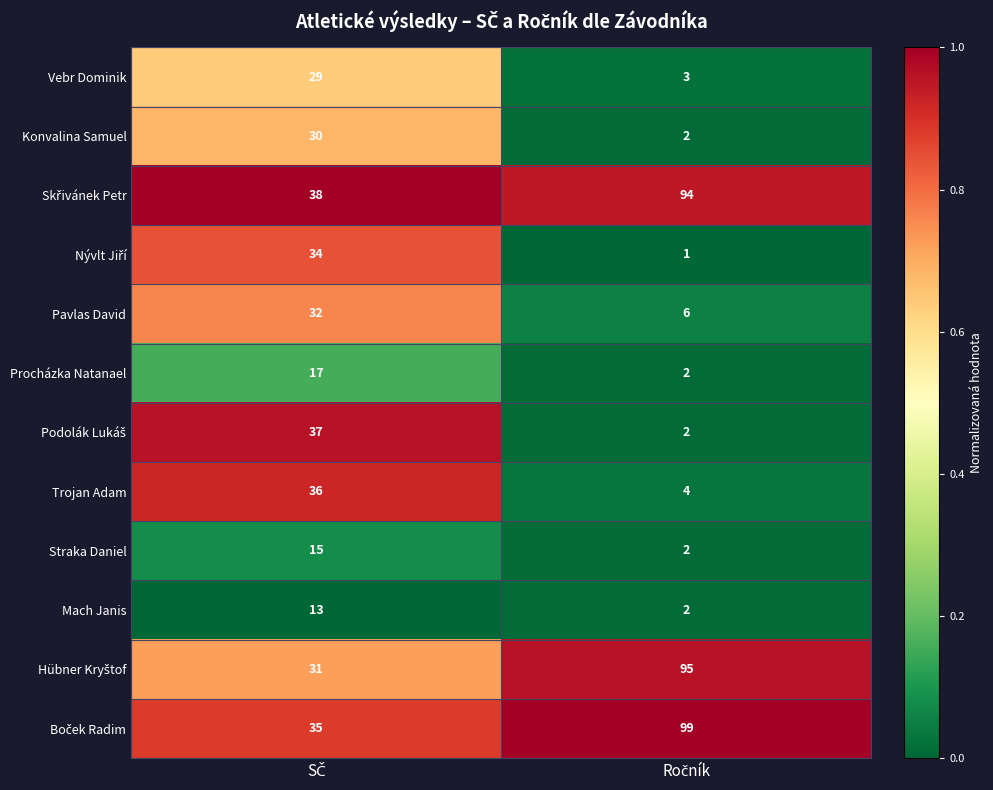

What is the difference between the maximum and minimum values in the Mach Janis series?

11